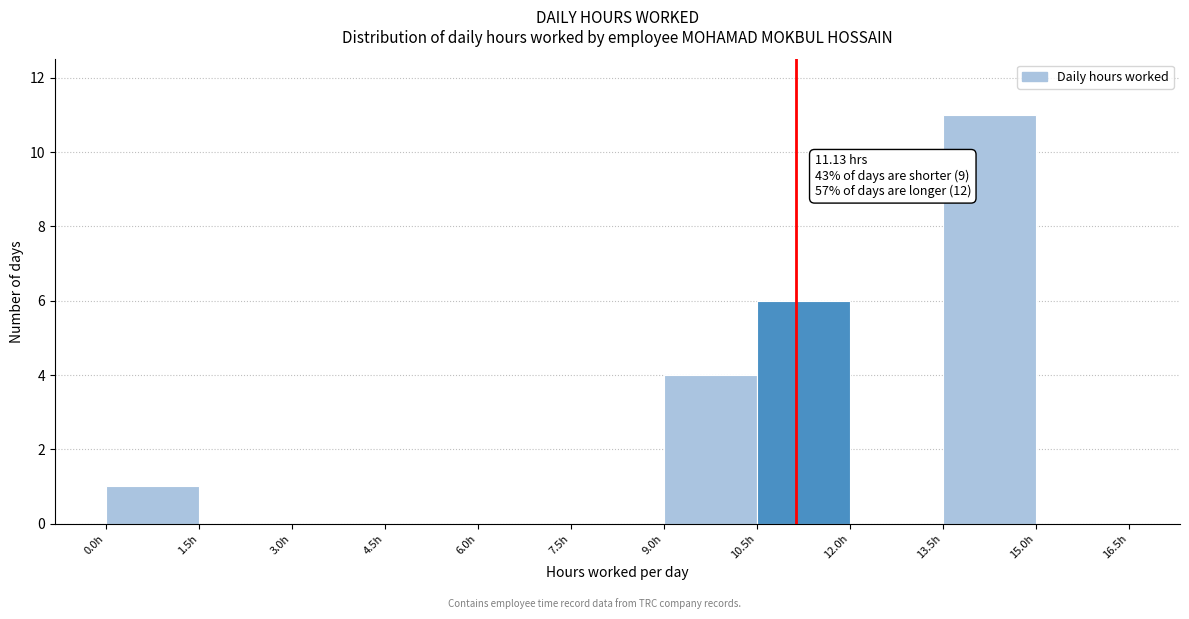

Over which range of the x-axis is the bar tallest?

13.5 to 15.0